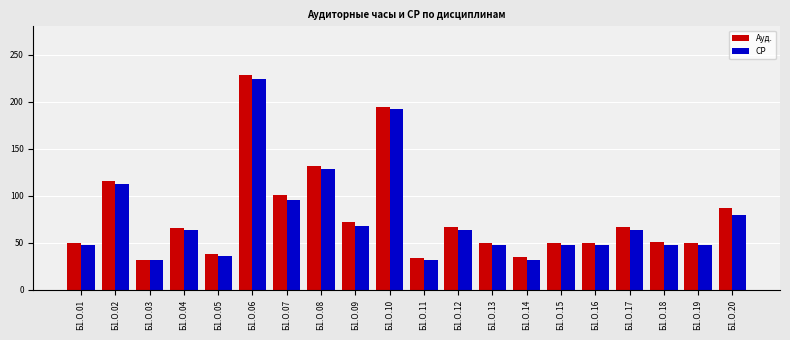

At which label does СР reach its peak?

Б1.О.06